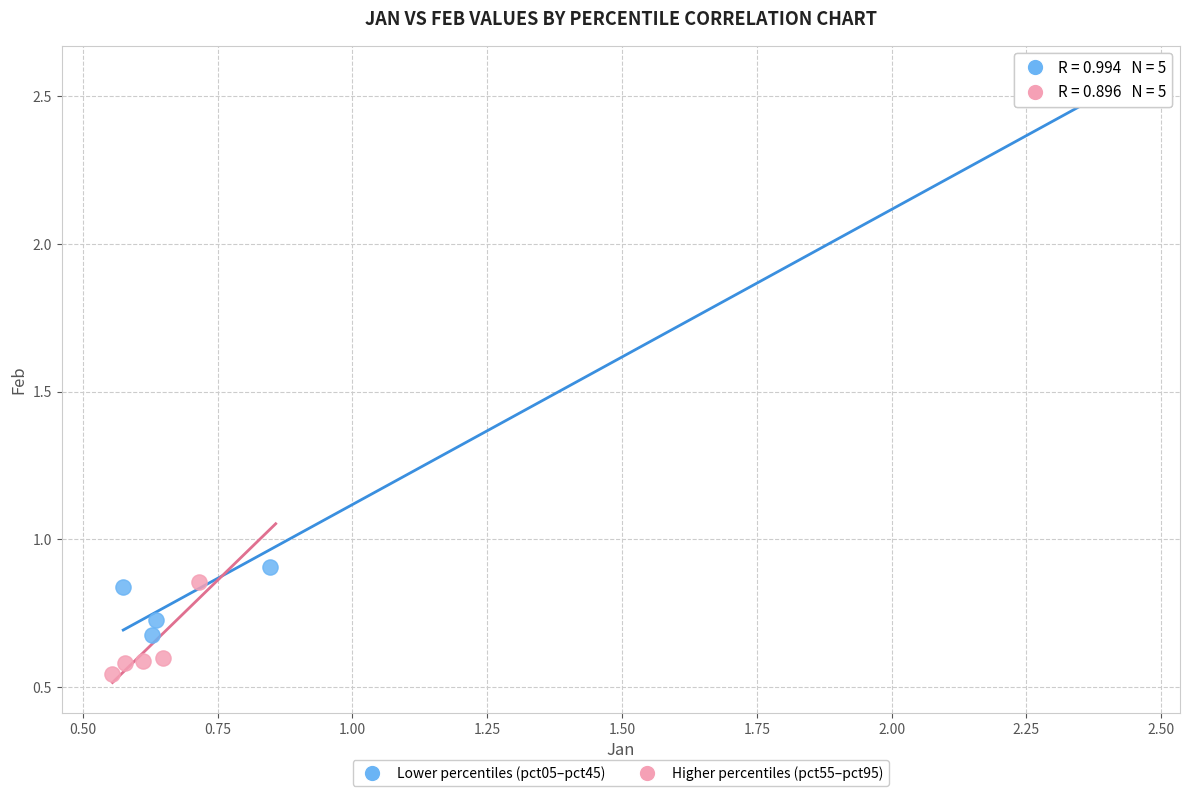

Which series contains the lowest Y value?

Higher percentiles (pct55–pct95)